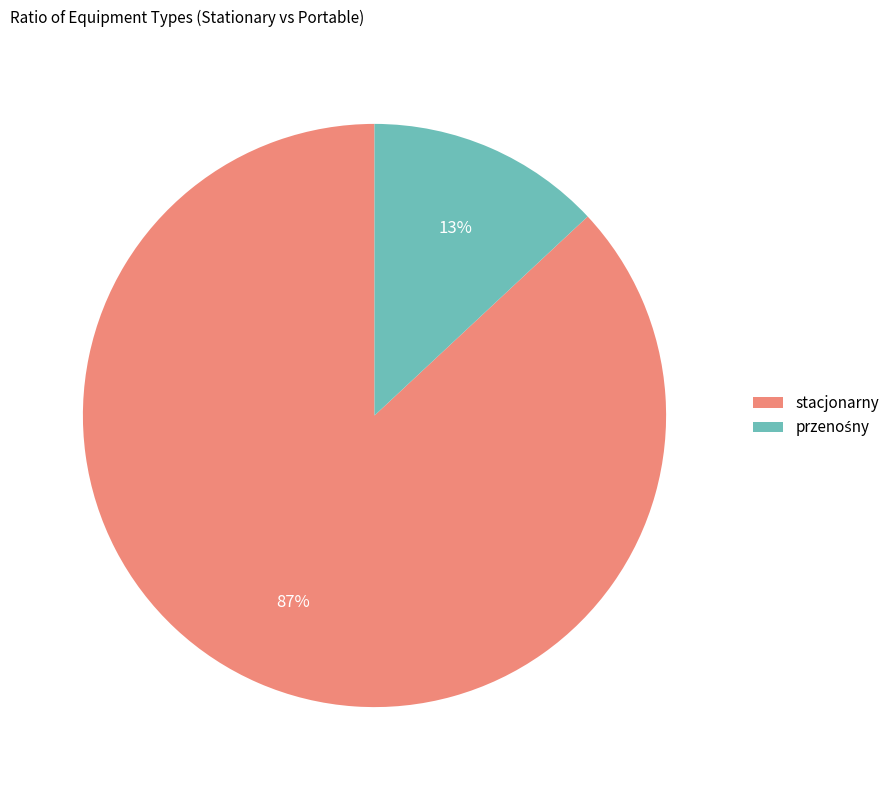

Which category has the biggest portion of the pie?

stacjonarny